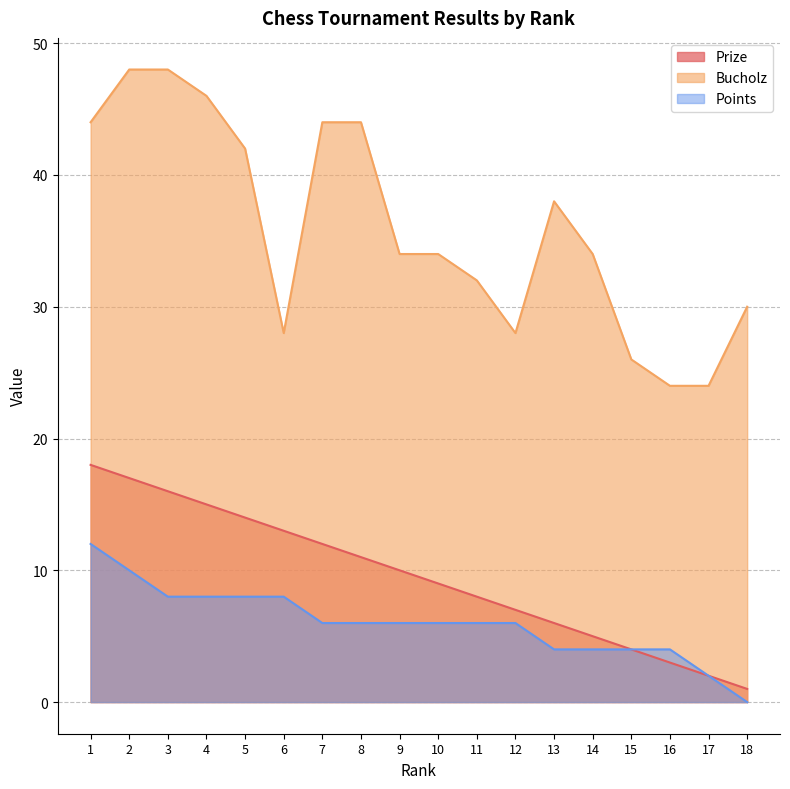

True or false: Bucholz and Points intersect in this chart.

False